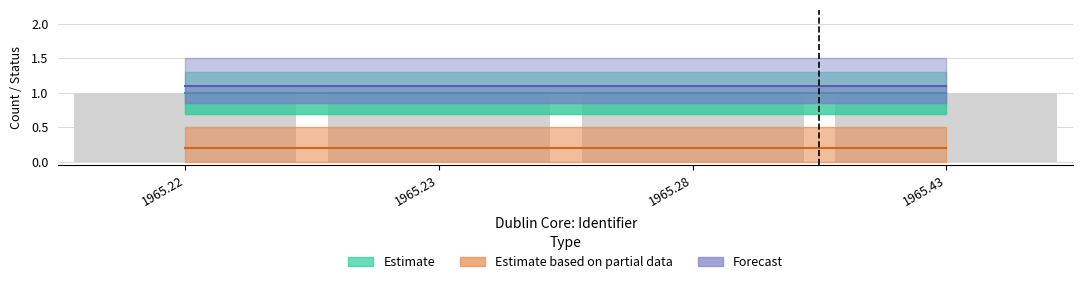

Between 1965.22 and 1965.28, which series saw the biggest shift?

Estimate